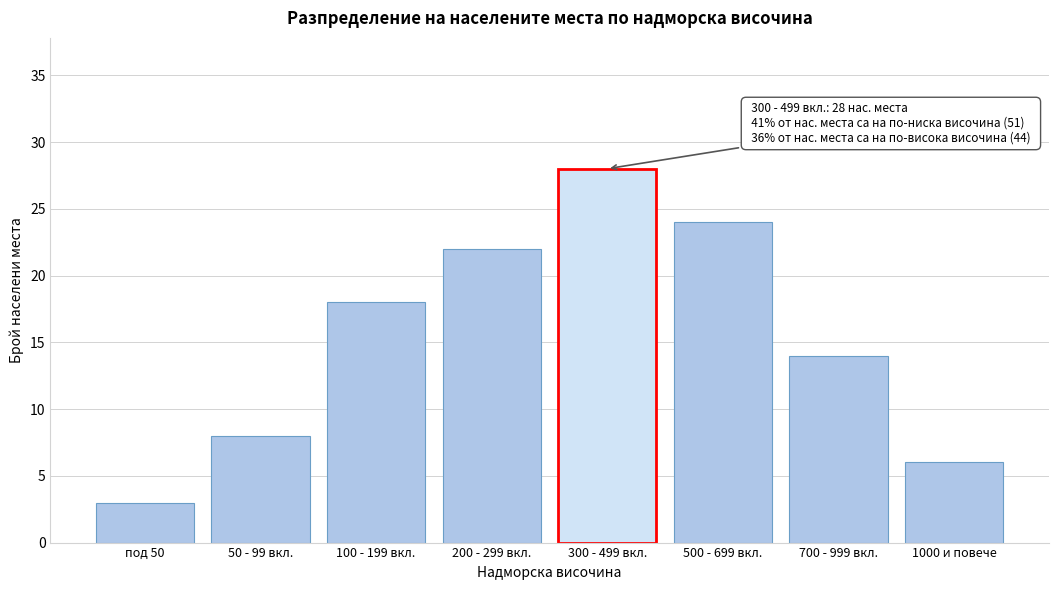

Reading left to right, extract all data points from this chart.

под 50=3	50 - 99 вкл.=8	100 - 199 вкл.=18	200 - 299 вкл.=22	300 - 499 вкл.=28	500 - 699 вкл.=24	700 - 999 вкл.=14	1000 и повече=6